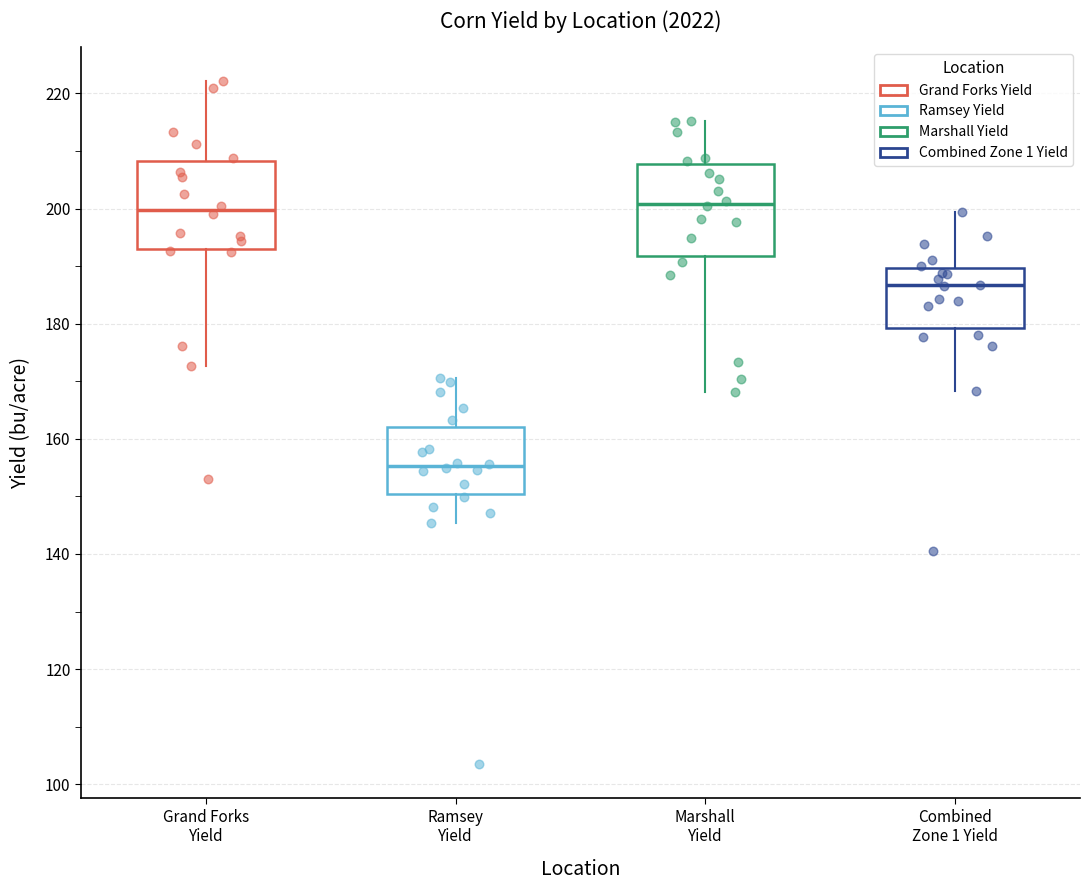

Reading left to right, transcribe this box plot: for each box, give where its median line is, the range the box spans, and where its two whiskers end, as read against the y-axis. The values are not printed on the chart, so give them approximately, as read against the axis.

Grand Forks Yield: median 200, box 194 to 208, whiskers 172 to 222
Ramsey Yield: median 156, box 150 to 162, whiskers 146 to 170
Marshall Yield: median 200, box 192 to 208, whiskers 168 to 216
Combined Zone 1 Yield: median 186, box 180 to 190, whiskers 168 to 200